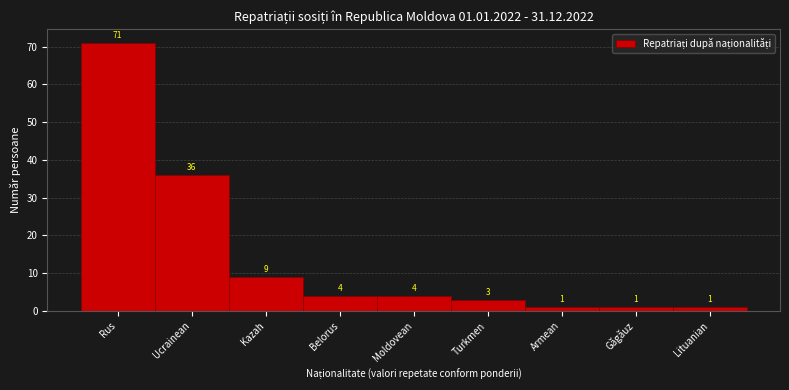

Reading left to right, extract all data points from this chart.

71	36	9	4	4	3	1	1	1